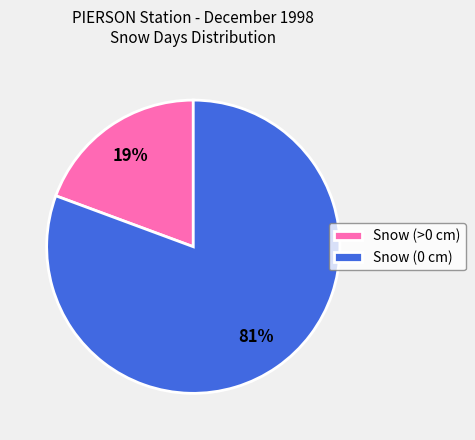

Which category has the smallest portion of the pie?

Snow (>0 cm)